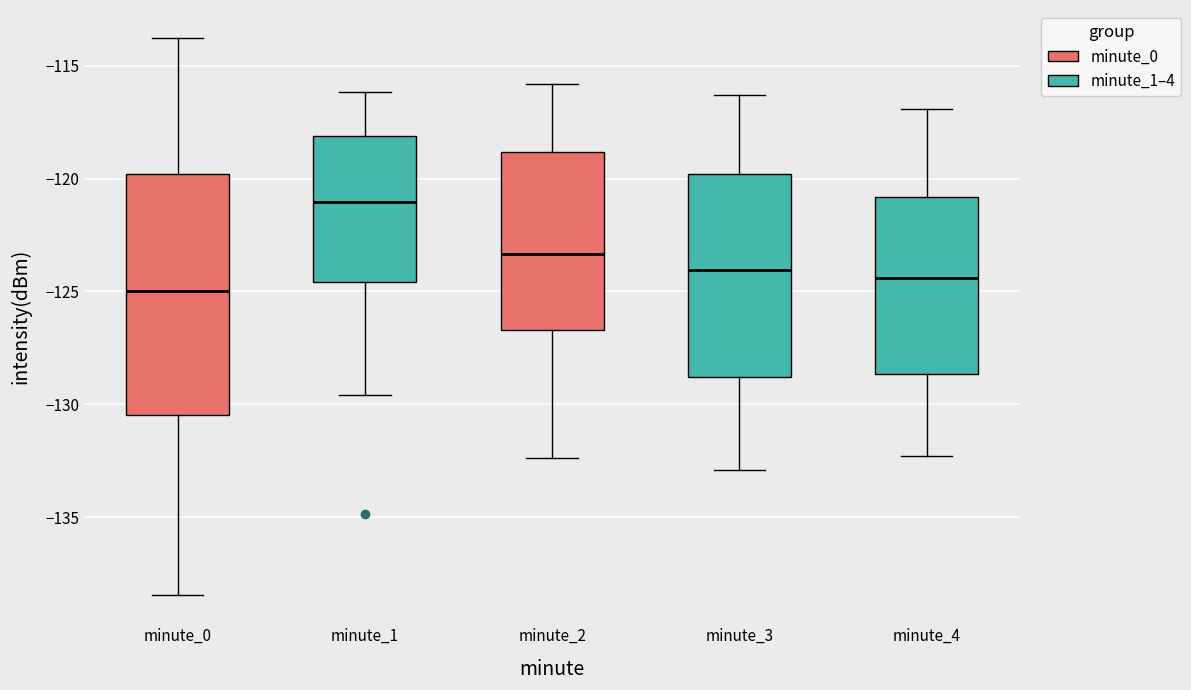

Where does the upper whisker of the box for minute_1 end on the y-axis? The values are not printed on the chart, so give them approximately, as read against the axis.

-116.0